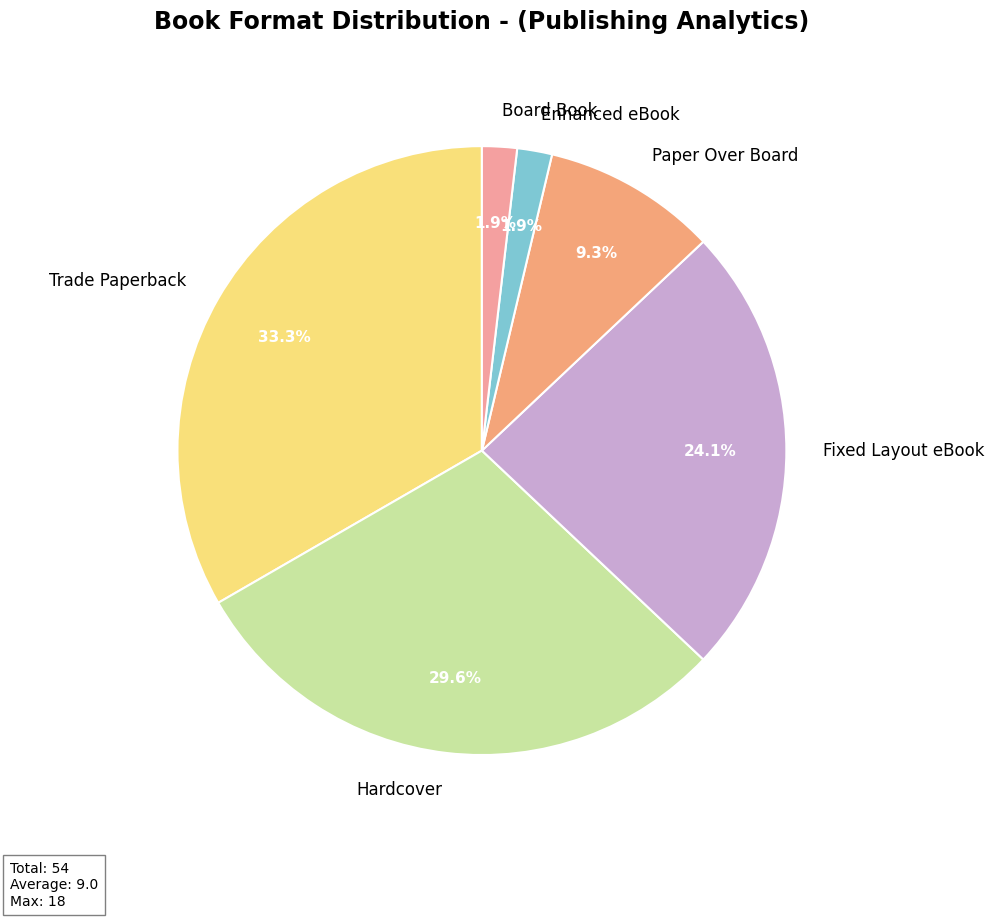

Which slice is the largest?

Trade Paperback